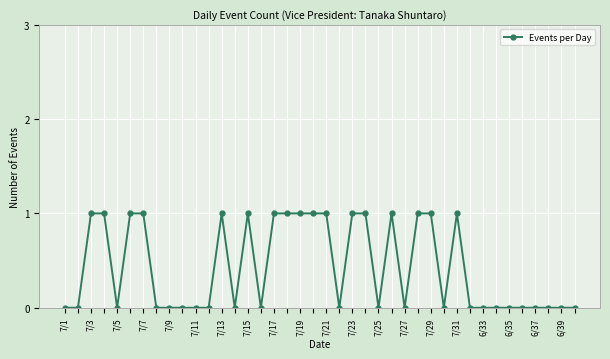

What is the difference between the second highest and second lowest values?

1